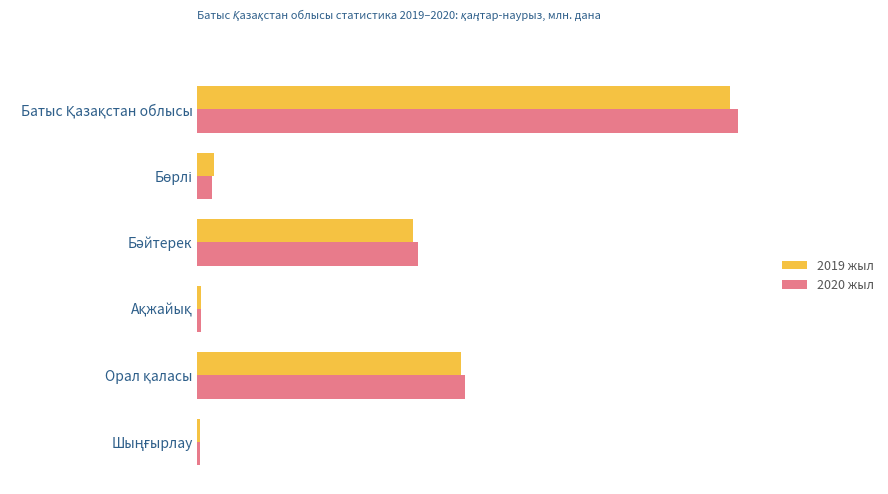

At how many categories does at least one series exceed 3?

3